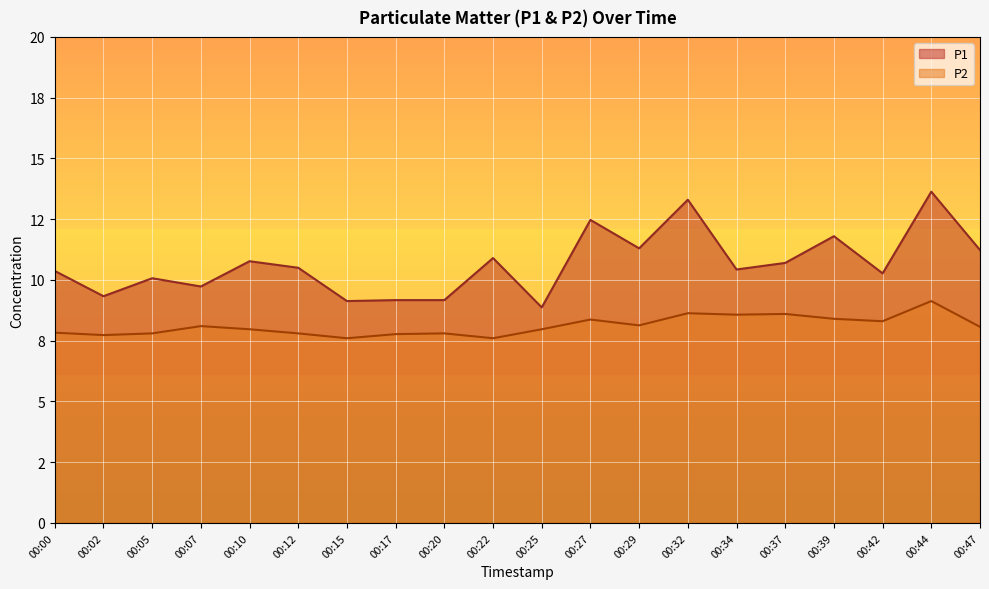

Reading left to right, extract all data points from this chart.

P1: 10.4	9.3	10.1	9.7	10.8	10.5	9.1	9.2	9.2	10.9	8.9	12.5	11.3	13.3	10.4	10.7	11.8	10.3	13.6	11.2
P2: 7.8	7.7	7.8	8.1	8.0	7.8	7.6	7.8	7.8	7.6	8.0	8.4	8.1	8.6	8.6	8.6	8.4	8.3	9.1	8.1